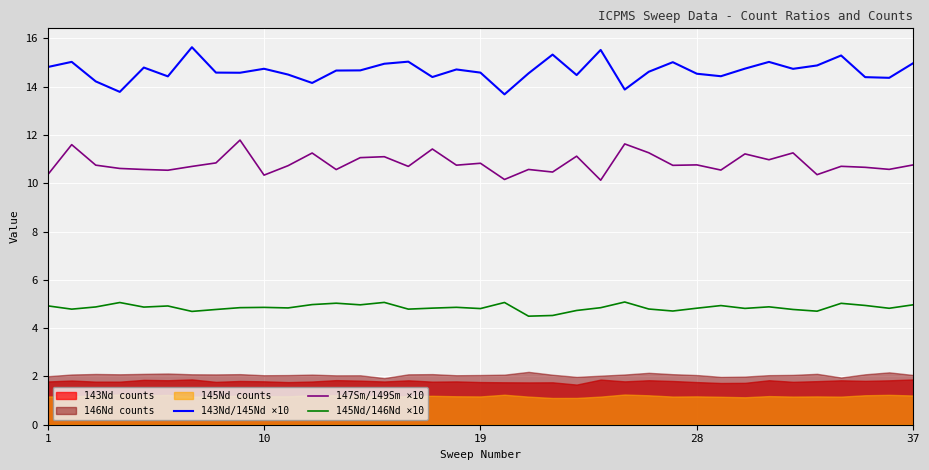

How many lines are shown in the chart?

3